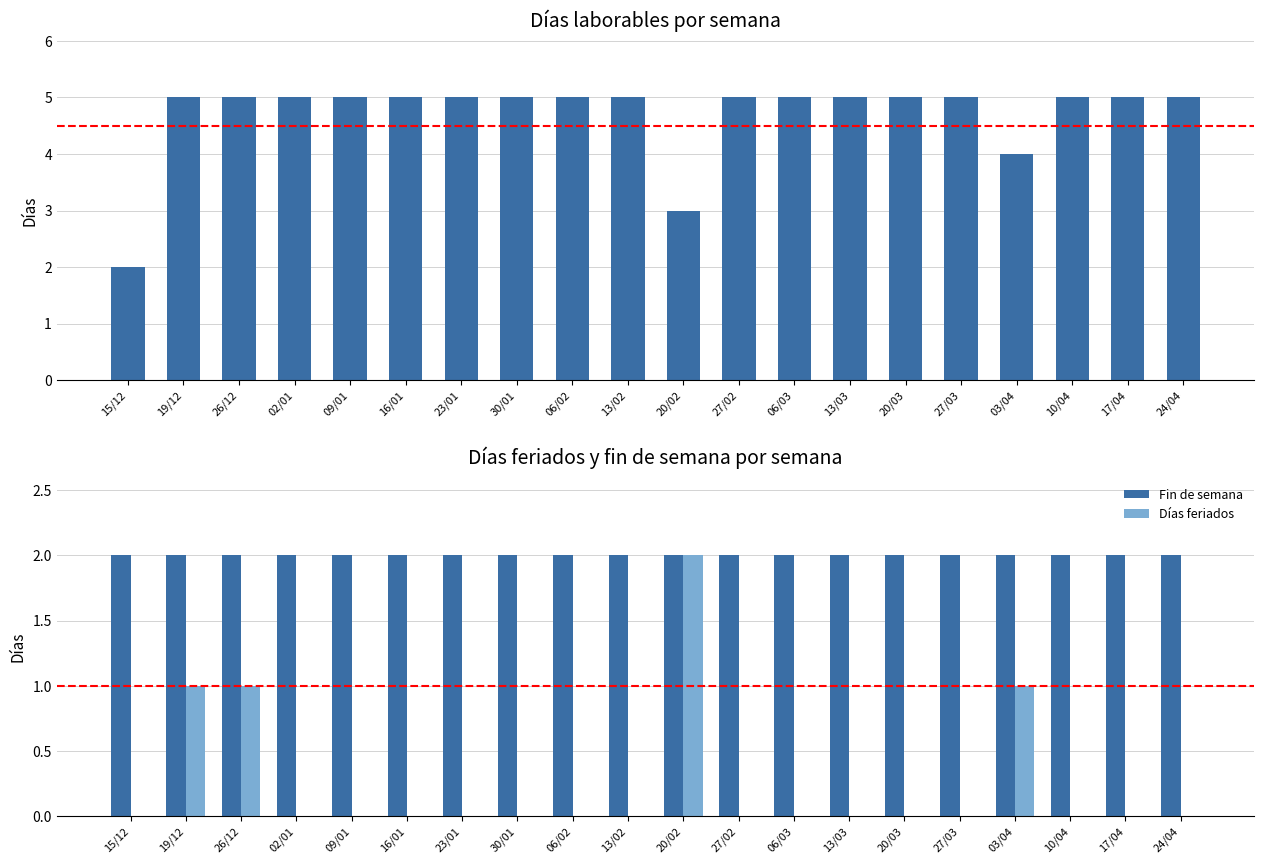

Are the bars horizontal?

No